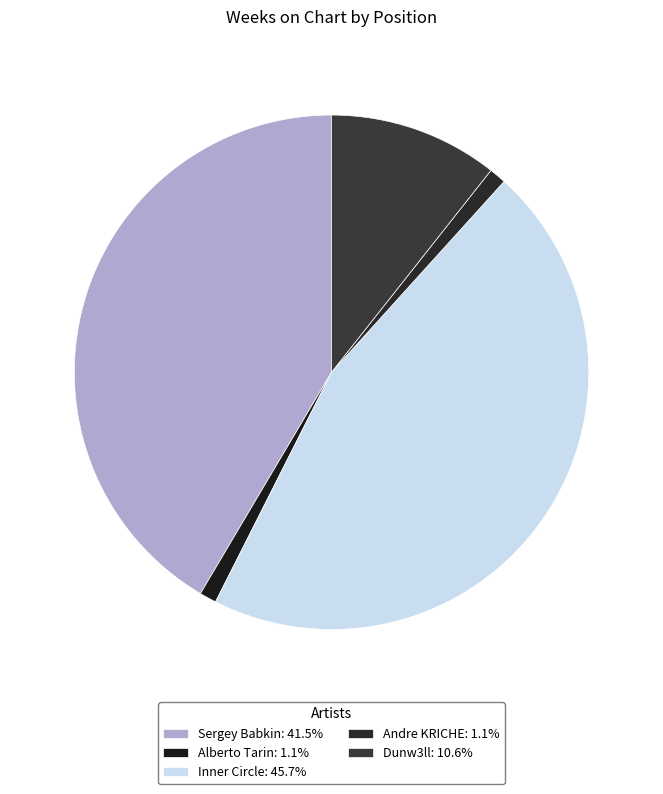

How many segments does this pie chart have?

5